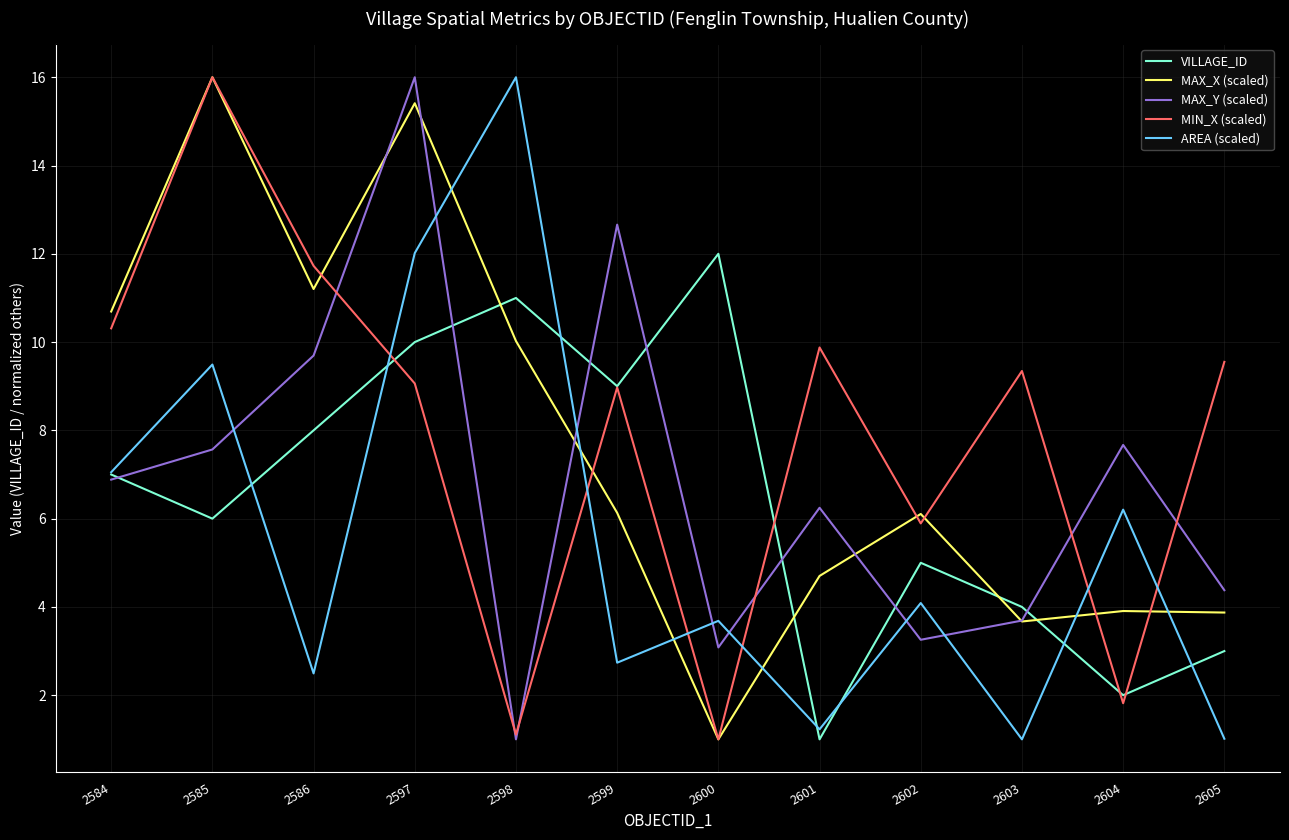

Count the number of categories in the chart.

12